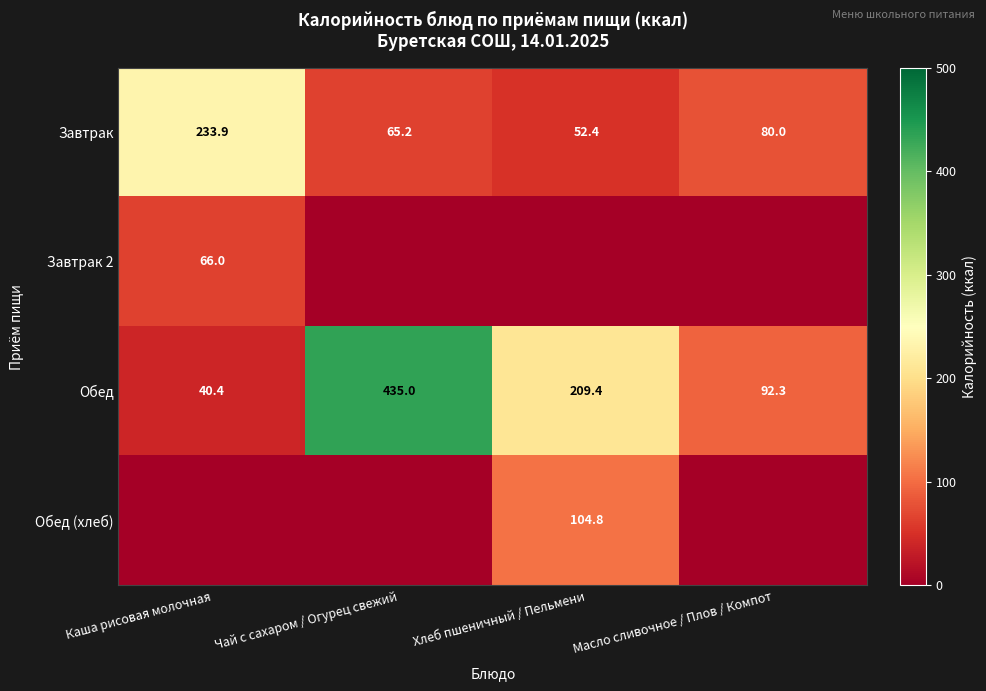

Which category has the lowest value in the Обед series?

Каша рисовая молочная